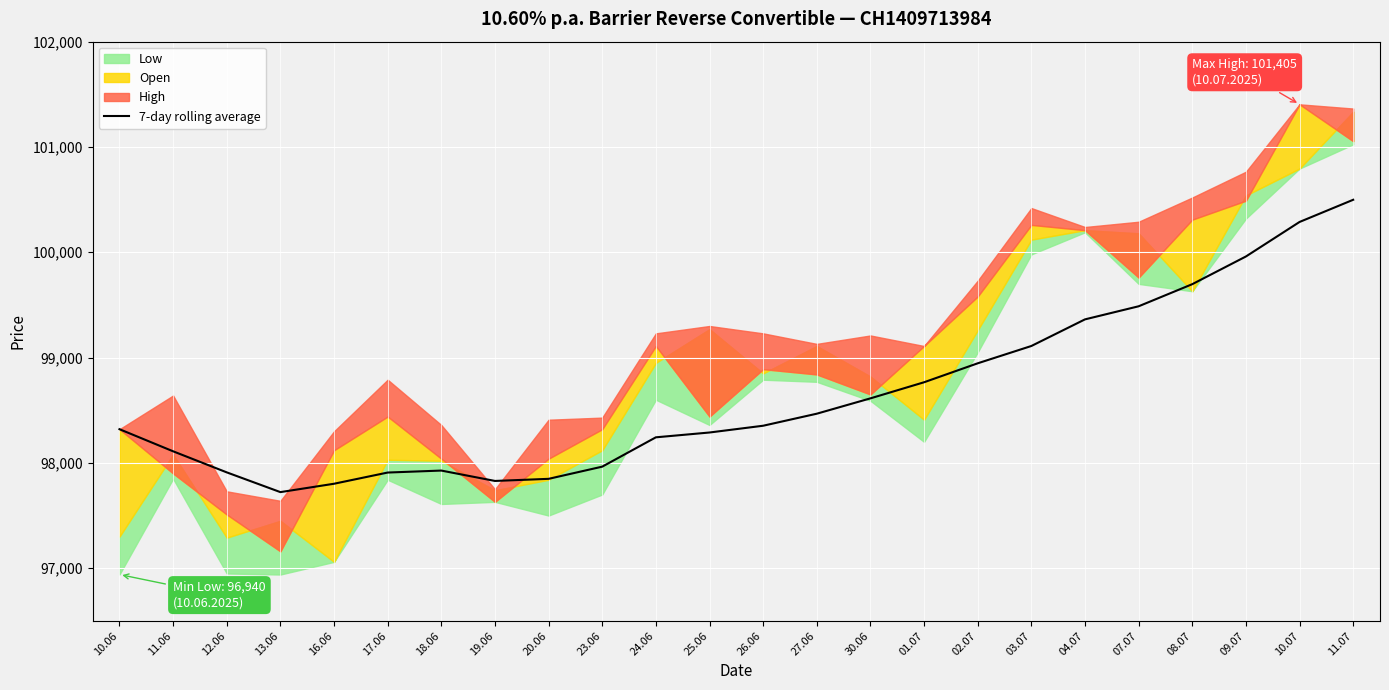

What is the change in value from 16.06 to 03.07?

+1308.0